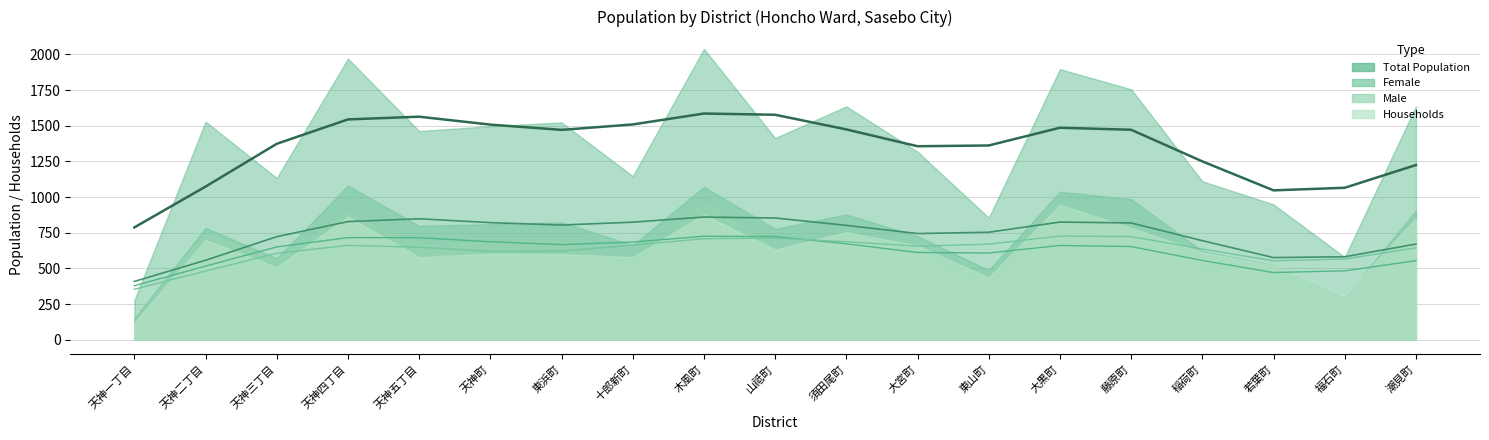

What value does the total_population series have at 東浜町, to the nearest 50?

1500